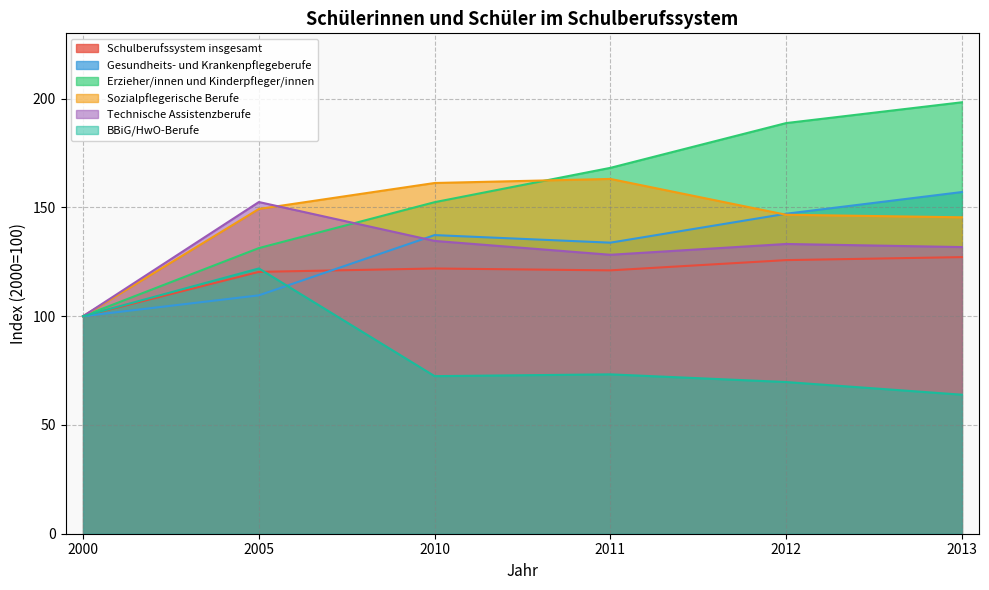

Between which two adjacent categories do Gesundheits- und Krankenpflegeberufe and Schulberufssystem insgesamt first intersect?

2005 and 2010